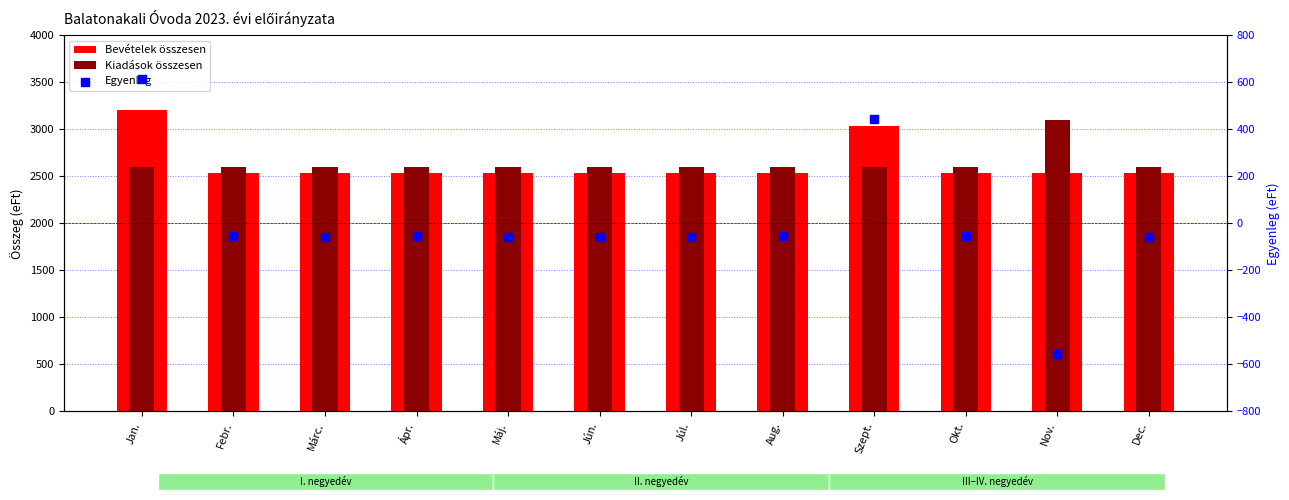

At how many categories does at least one series exceed 494?

12